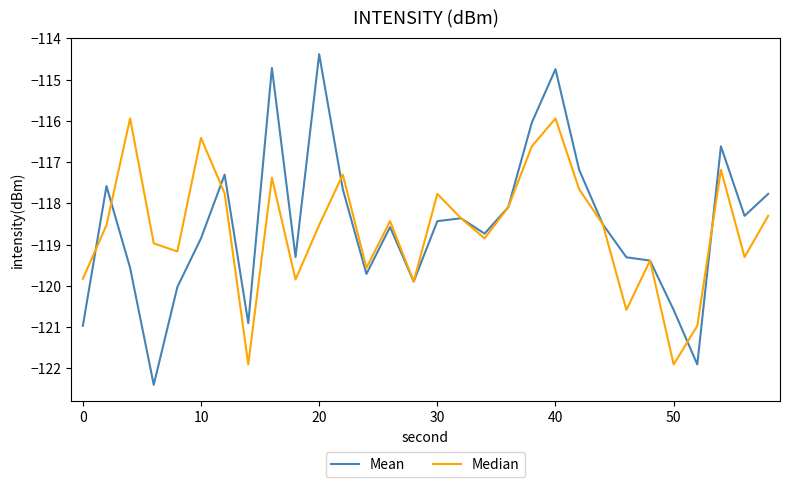

Which series has the widest spread of values?

Mean